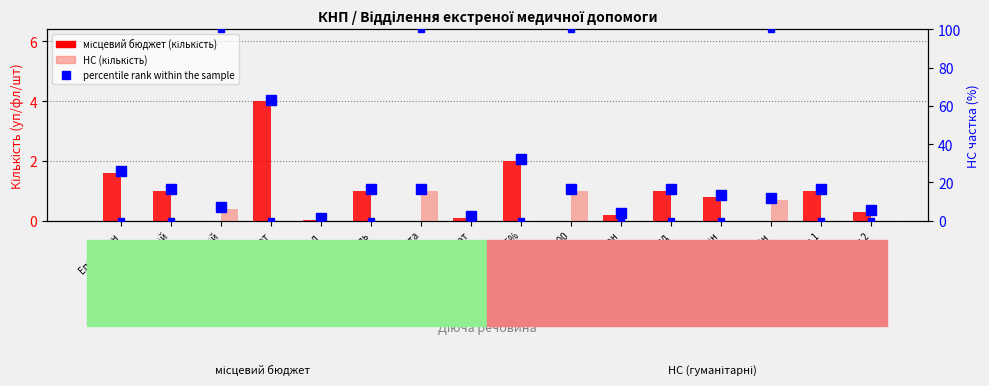

Which label corresponds to the smallest value in the chart?

Метамізол натрій